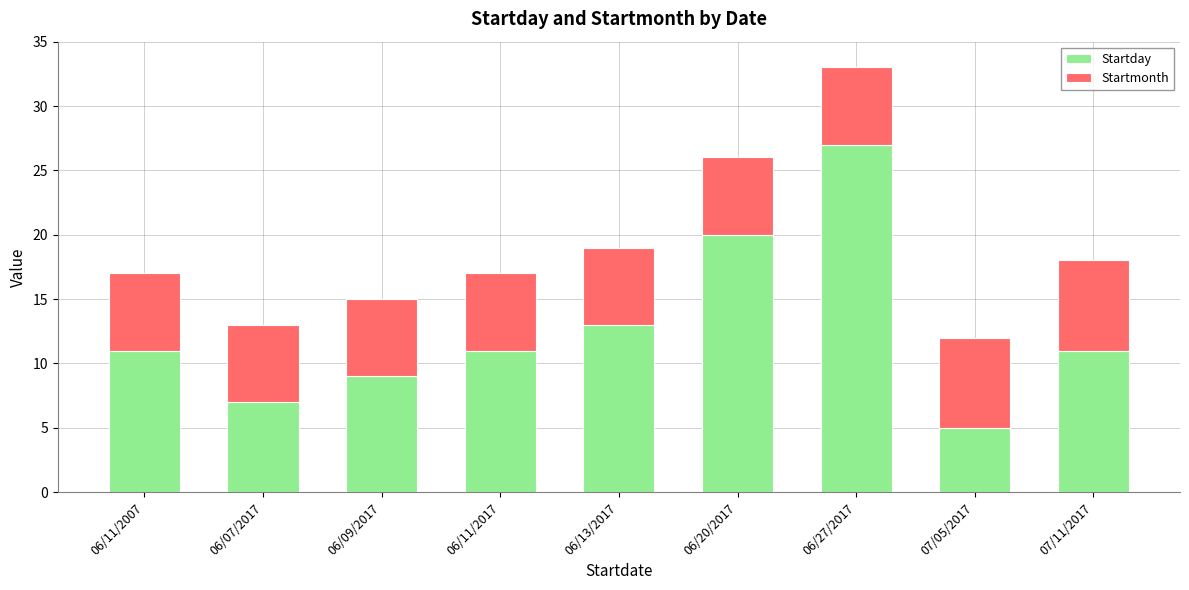

Reading left to right, transcribe the values for Startday.

11	7	9	11	13	20	27	5	11